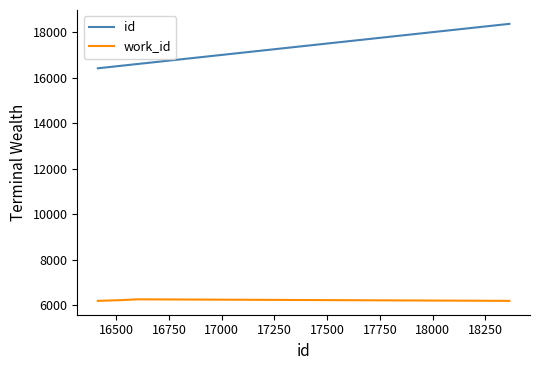

What is the maximum value for work_id?

6270